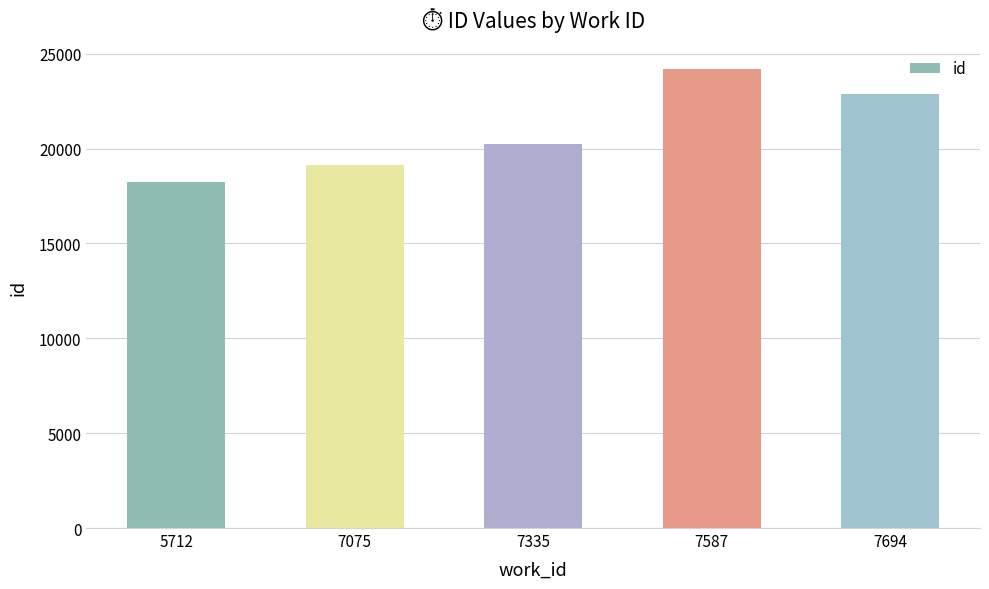

Reading right to left, what are all the values shown in this chart?

7694=22874	7587=24171	7335=20220	7075=19113	5712=18260